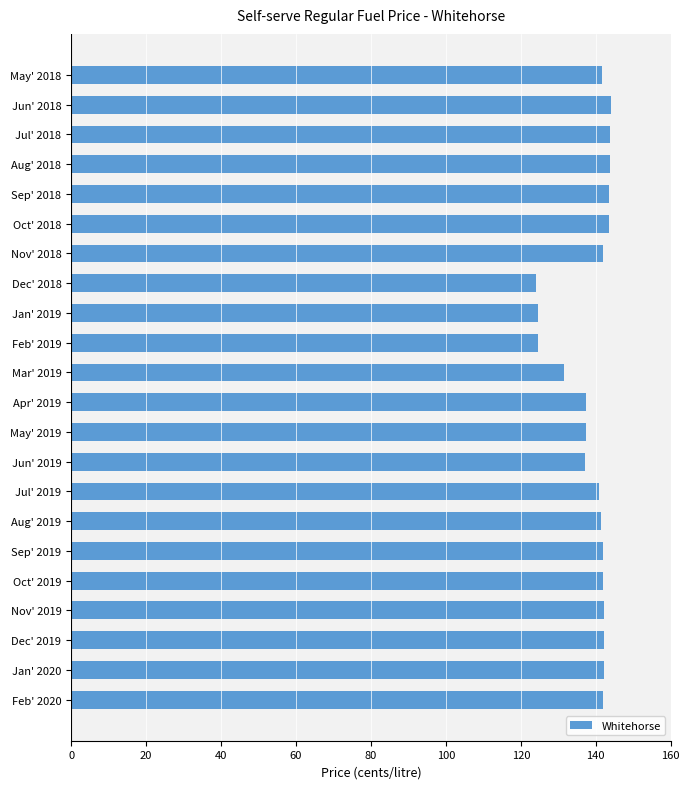

What is the sum of all values?

3053.3